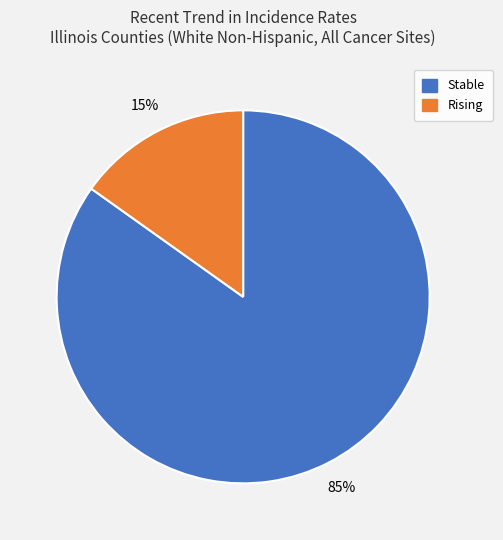

Do Rising and Stable together represent more than half of the pie?

Yes